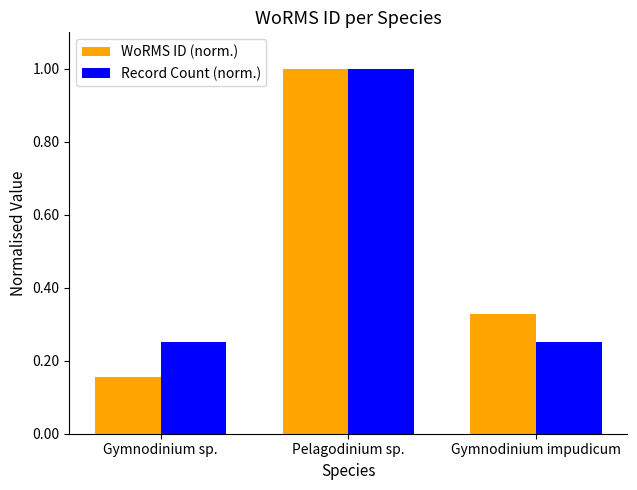

What position from the left is Gymnodinium impudicum?

3